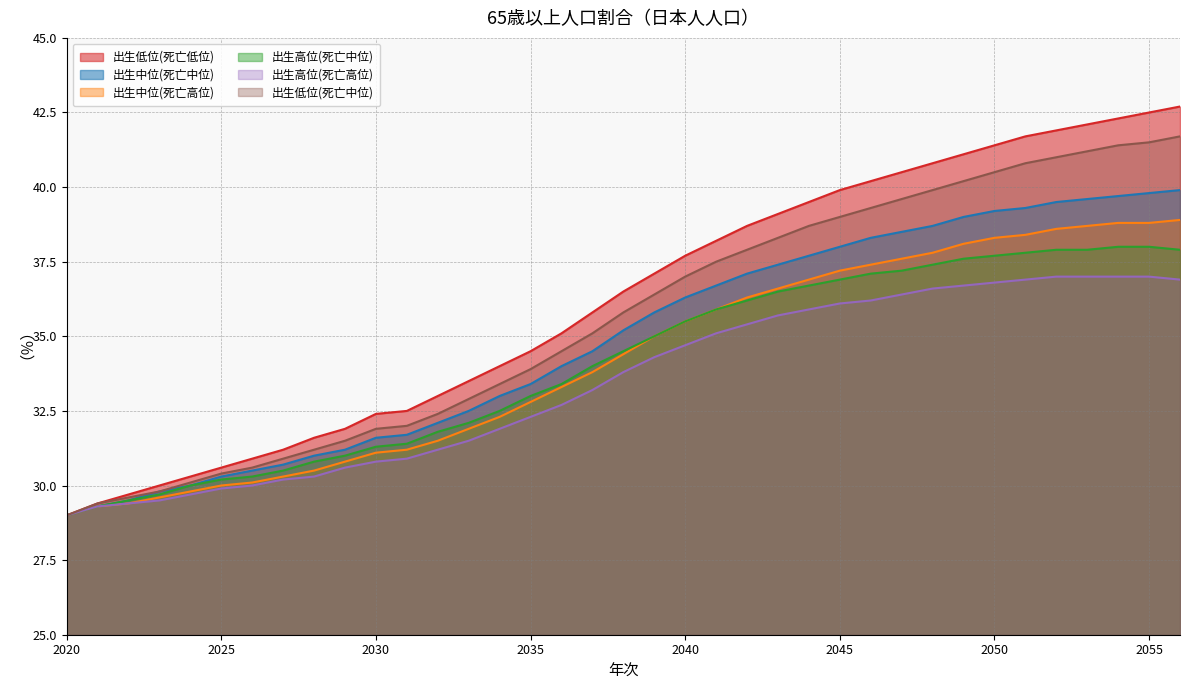

Does the chart display data point markers on the line(s)?

No